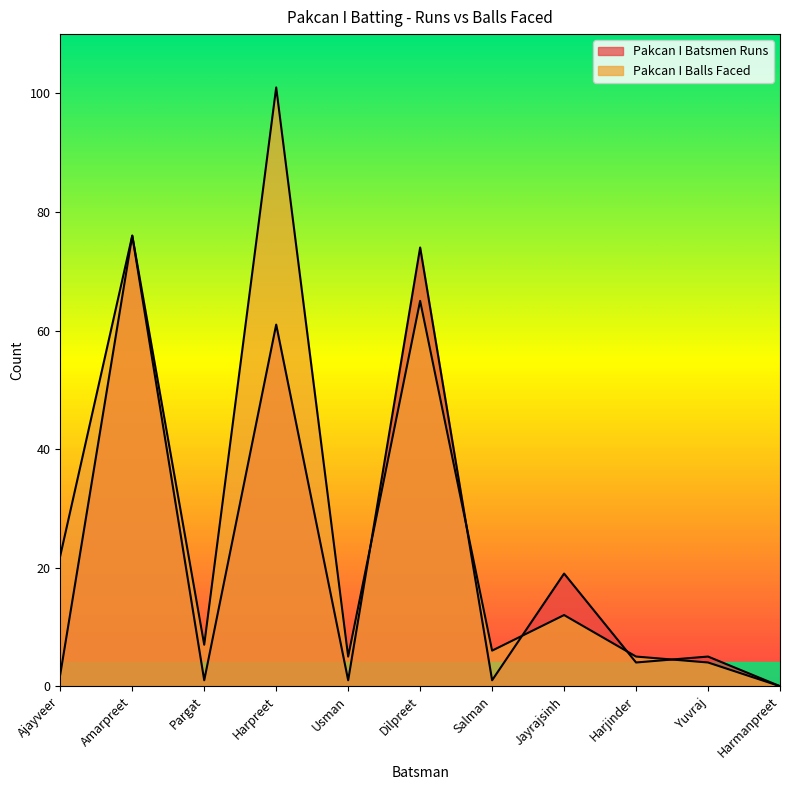

Is the value of Pakcan I Batsmen Runs at Dilpreet greater than the value of Pakcan I Balls Faced at Usman?

Yes